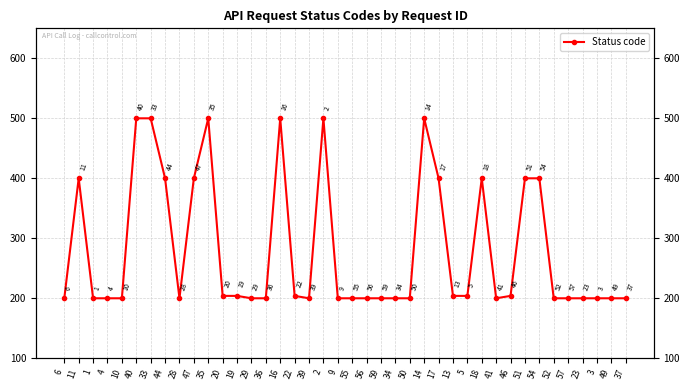

Rank the categories by value from lowest to highest.

6, 1, 4, 10, 28, 29, 36, 39, 9, 55, 56, 59, 34, 50, 41, 52, 57, 23, 3, 49, 37, 20, 19, 22, 13, 5, 46, 11, 44, 47, 17, 18, 51, 54, 40, 33, 35, 16, 2, 14